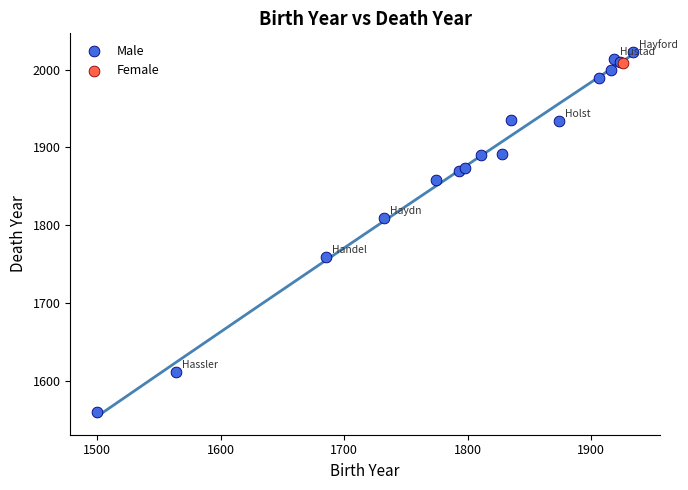

What are all the series names shown in the legend?

Male, Female